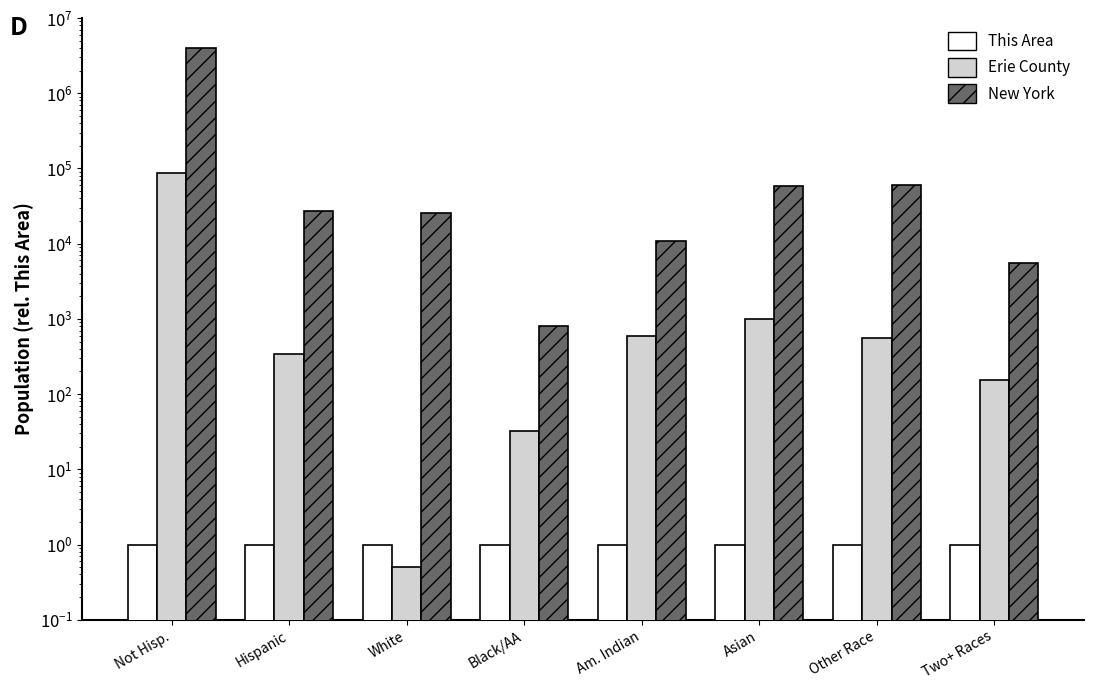

True or false: New York has a value of 8024.0 at Two+ Races.

False